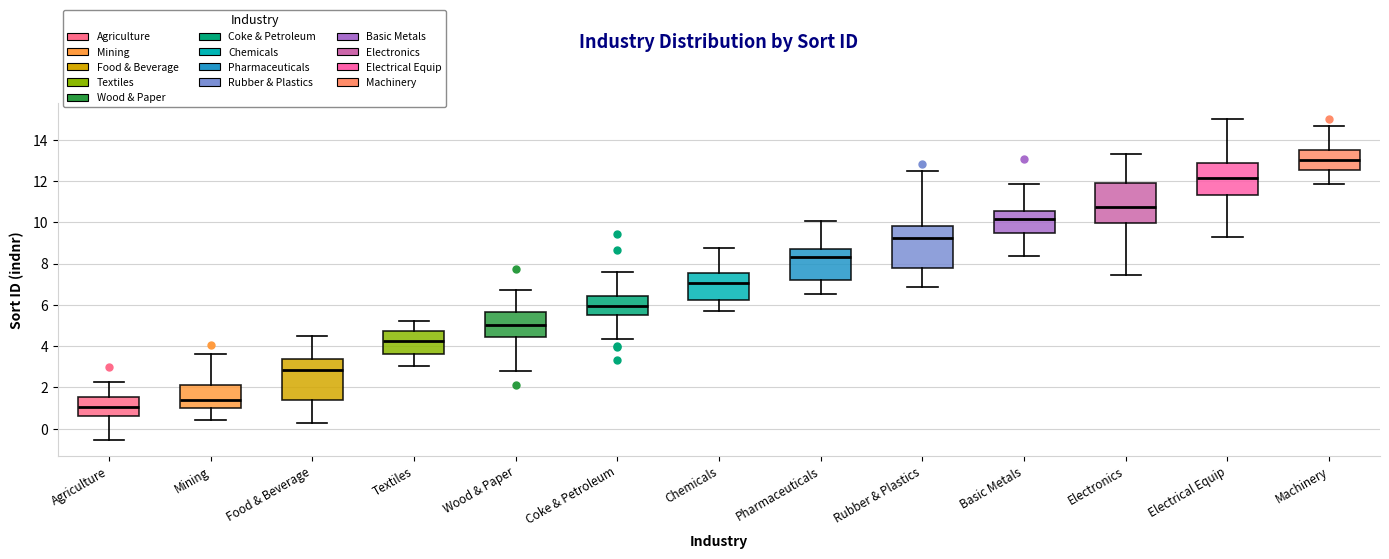

Reading left to right, read every box against the y-axis: the position of its median line, the range the box covers, and the ends of its whiskers. The values are not printed on the chart, so give them approximately, as read against the axis.

Agriculture: median 1.0, box 0.6 to 1.6, whiskers -0.6 to 2.2
Mining: median 1.4, box 1.0 to 2.2, whiskers 0.4 to 3.6
Food & Beverage: median 2.8, box 1.4 to 3.4, whiskers 0.2 to 4.4
Textiles: median 4.2, box 3.6 to 4.8, whiskers 3.0 to 5.2
Wood & Paper: median 5.0, box 4.4 to 5.6, whiskers 2.8 to 6.8
Coke & Petroleum: median 6.0, box 5.6 to 6.4, whiskers 4.4 to 7.6
Chemicals: median 7.0, box 6.2 to 7.6, whiskers 5.8 to 8.8
Pharmaceuticals: median 8.4, box 7.2 to 8.8, whiskers 6.6 to 10.0
Rubber & Plastics: median 9.2, box 7.8 to 9.8, whiskers 6.8 to 12.6
Basic Metals: median 10.2, box 9.4 to 10.6, whiskers 8.4 to 11.8
Electronics: median 10.8, box 10.0 to 12.0, whiskers 7.4 to 13.4
Electrical Equip: median 12.2, box 11.4 to 12.8, whiskers 9.2 to 15.0
Machinery: median 13.0, box 12.6 to 13.6, whiskers 11.8 to 14.6